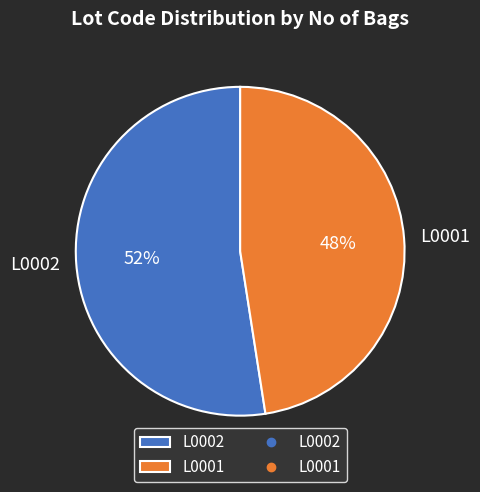

Approximately how many times larger is the value at L0002 compared to L0001?

1.1